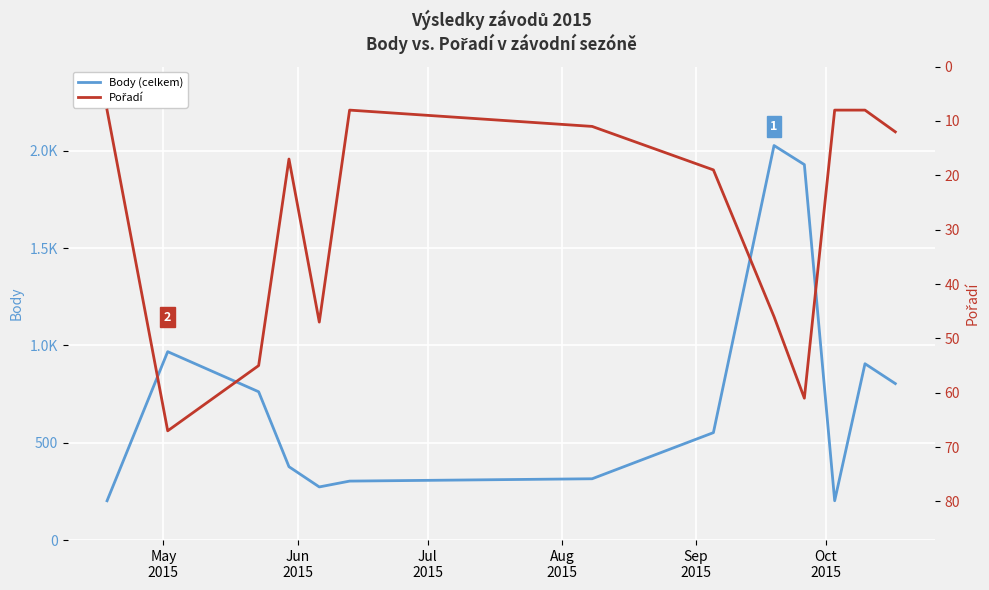

Is it true that Pořadí equals 47 at Sep
2015?

True